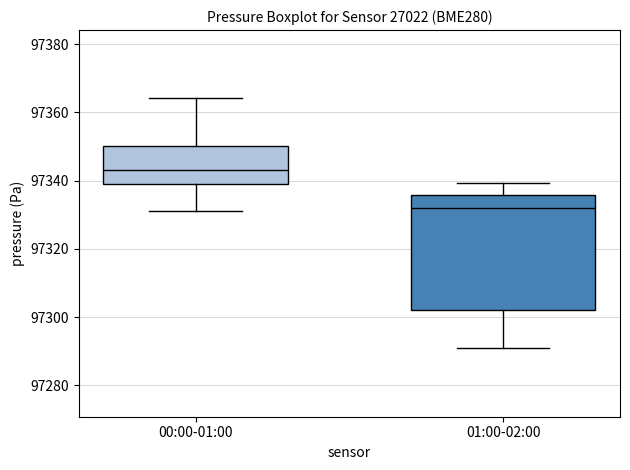

Which box is the tallest, from its lower edge to its upper edge?

01:00-02:00